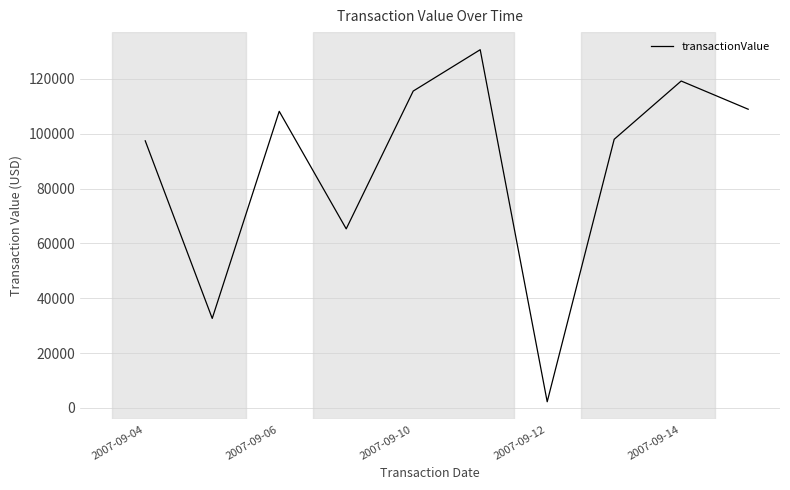

What is the change in value from 2007-09-10 to 2007-09-14?

+3663